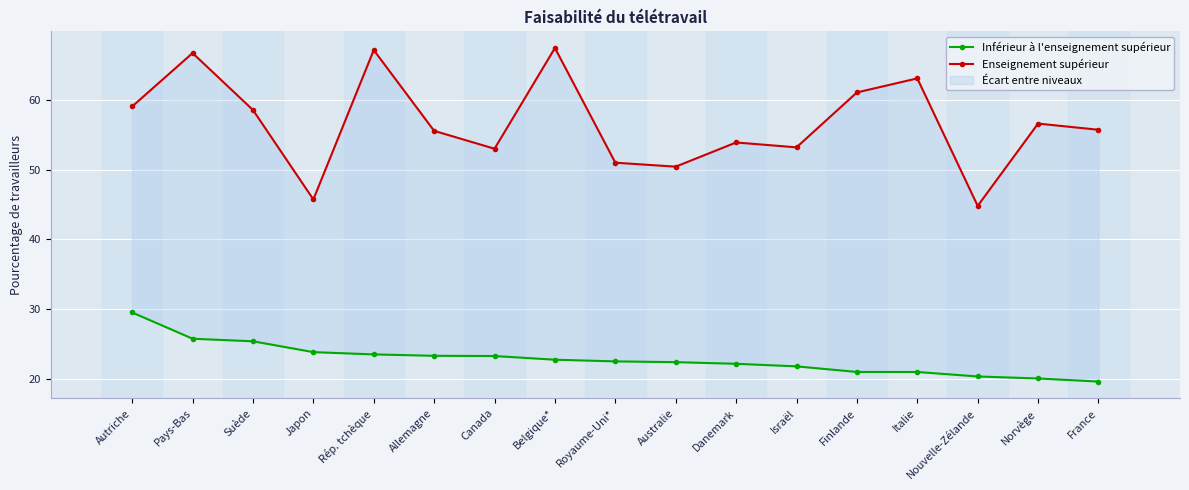

Is this an area chart (filled region under the line)?

No